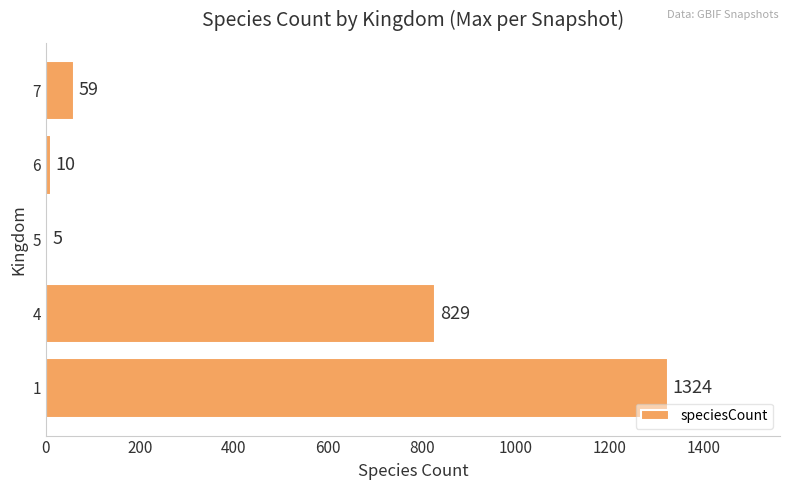

Which label corresponds to the smallest value in the chart?

5